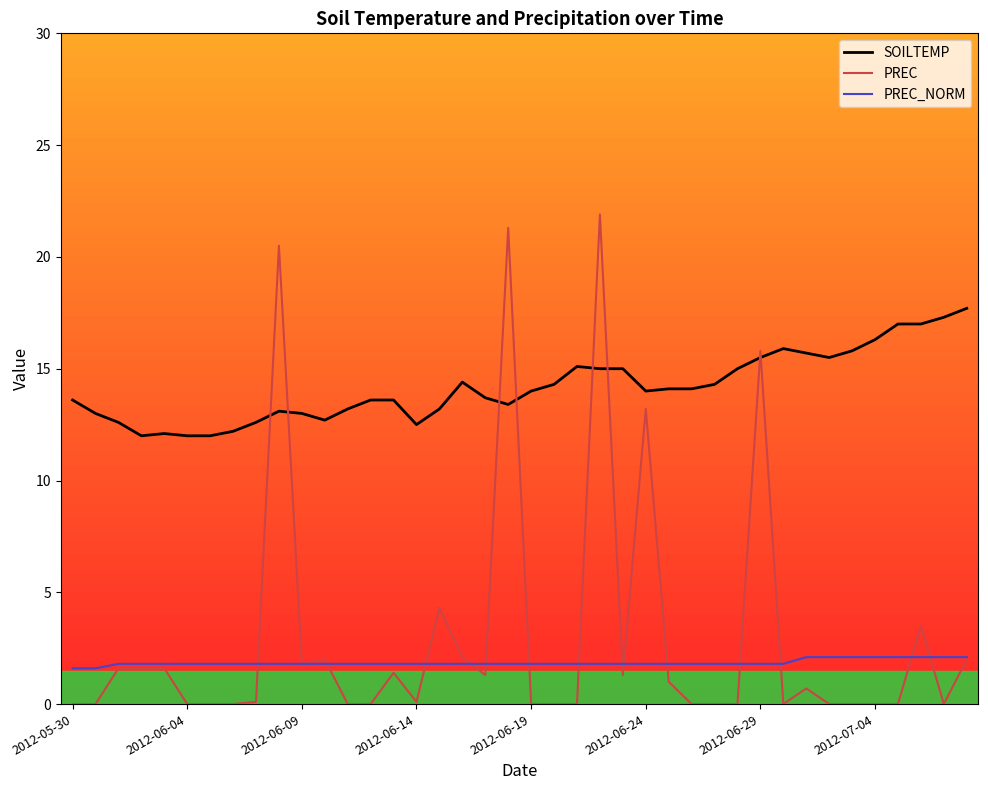

Which series has the largest total across all categories?

SOILTEMP